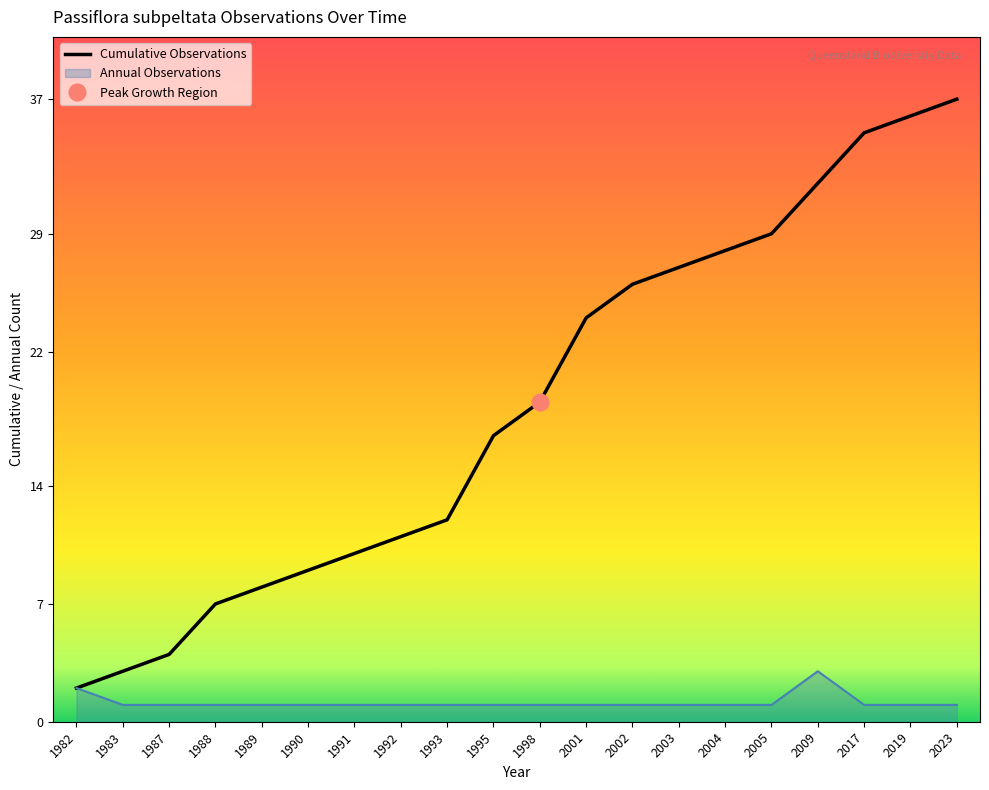

Which category has the highest value across all series?

2023